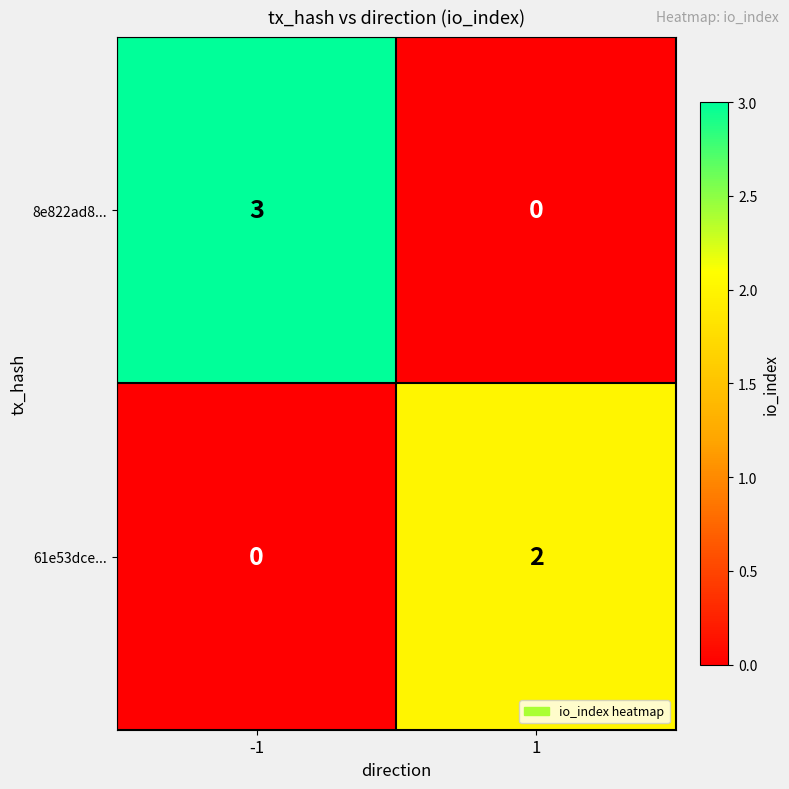

List the series in order of their overall mean, lowest first.

61e53dce..., 8e822ad8...